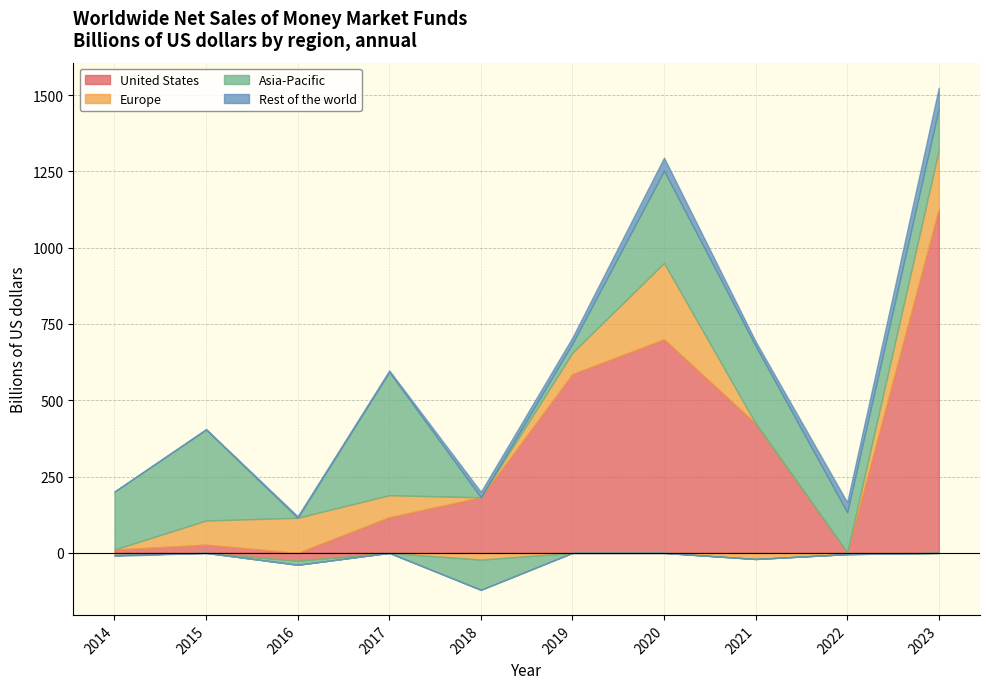

What is the sum of all United States values?

3150